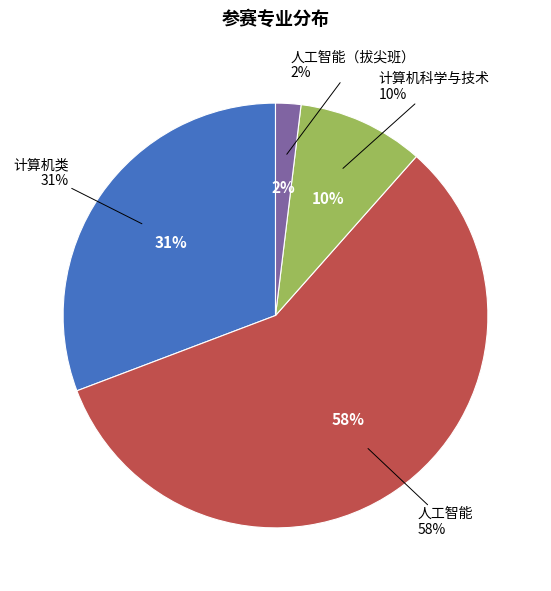

What is the ratio of the value at 计算机类 to the value at 人工智能?

0.5